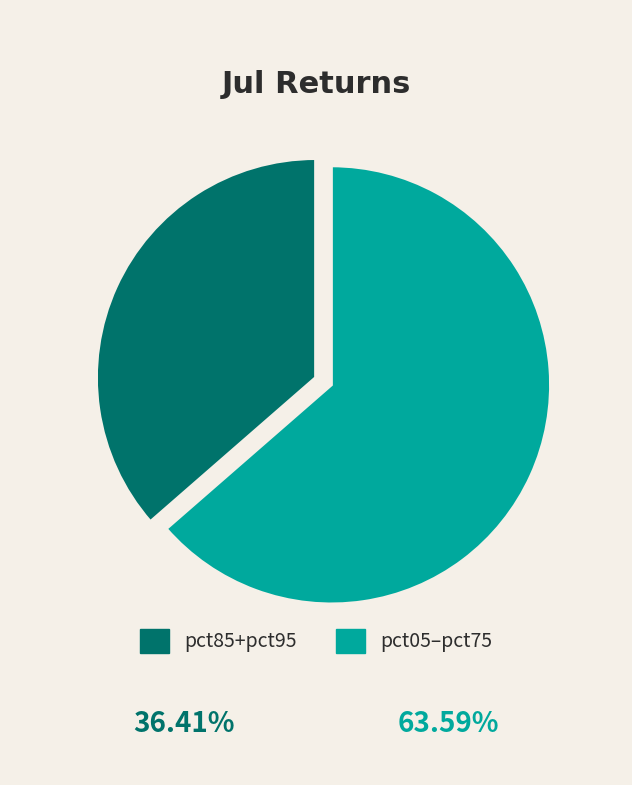

Is there any slice that represents more than half of the pie?

Yes